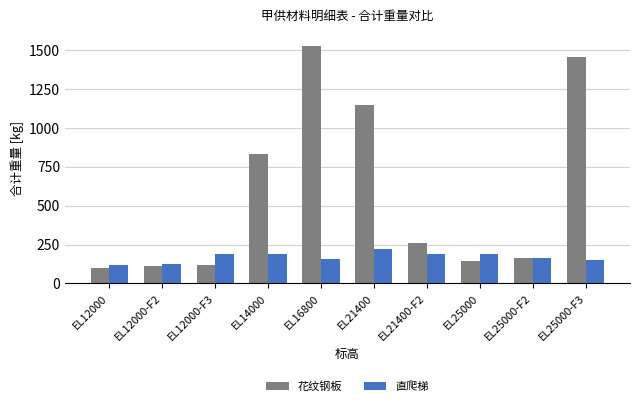

What is the highest value of the 直爬梯 series?

224.4